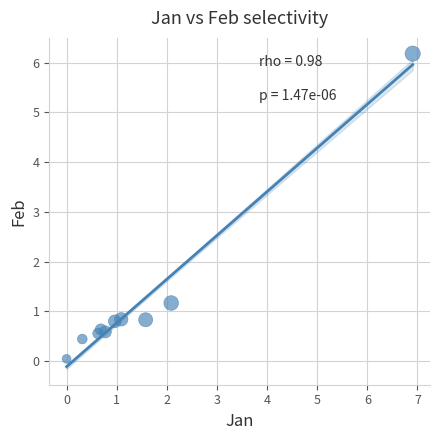

What Y value in the scatter plot is closest to 3?

1.2